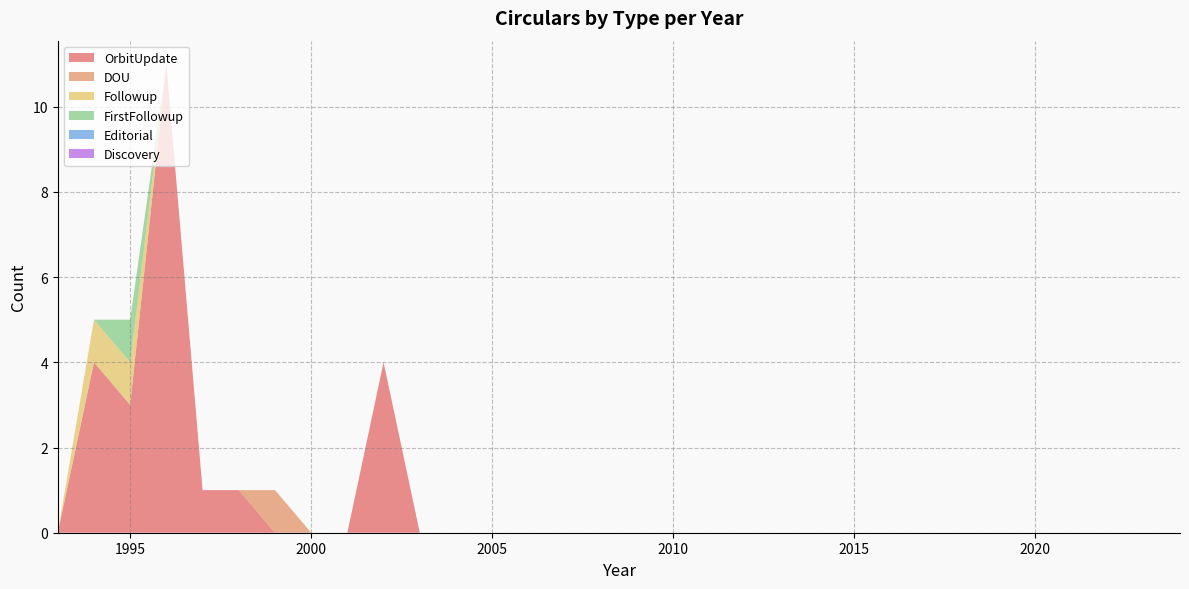

Reading left to right, transcribe all the data shown in this chart.

OrbitUpdate: 2024=0	2023=0	2022=0	2021=0	2020=0	2019=0	2018=0	2017=0	2016=0	2015=0	2014=0	2013=0	2012=0	2011=0	2010=0	2009=0	2008=0	2007=0	2006=0	2005=0	2004=0	2003=0	2002=4	2001=0	2000=0	1999=0	1998=1	1997=1	1996=11	1995=3	1994=4	1993=0
DOU: 2024=0	2023=0	2022=0	2021=0	2020=0	2019=0	2018=0	2017=0	2016=0	2015=0	2014=0	2013=0	2012=0	2011=0	2010=0	2009=0	2008=0	2007=0	2006=0	2005=0	2004=0	2003=0	2002=0	2001=0	2000=0	1999=1	1998=0	1997=0	1996=0	1995=0	1994=0	1993=0
Followup: 2024=0	2023=0	2022=0	2021=0	2020=0	2019=0	2018=0	2017=0	2016=0	2015=0	2014=0	2013=0	2012=0	2011=0	2010=0	2009=0	2008=0	2007=0	2006=0	2005=0	2004=0	2003=0	2002=0	2001=0	2000=0	1999=0	1998=0	1997=0	1996=0	1995=1	1994=1	1993=0
FirstFollowup: 2024=0	2023=0	2022=0	2021=0	2020=0	2019=0	2018=0	2017=0	2016=0	2015=0	2014=0	2013=0	2012=0	2011=0	2010=0	2009=0	2008=0	2007=0	2006=0	2005=0	2004=0	2003=0	2002=0	2001=0	2000=0	1999=0	1998=0	1997=0	1996=0	1995=1	1994=0	1993=0
Editorial: 2024=0	2023=0	2022=0	2021=0	2020=0	2019=0	2018=0	2017=0	2016=0	2015=0	2014=0	2013=0	2012=0	2011=0	2010=0	2009=0	2008=0	2007=0	2006=0	2005=0	2004=0	2003=0	2002=0	2001=0	2000=0	1999=0	1998=0	1997=0	1996=0	1995=0	1994=0	1993=0
Discovery: 2024=0	2023=0	2022=0	2021=0	2020=0	2019=0	2018=0	2017=0	2016=0	2015=0	2014=0	2013=0	2012=0	2011=0	2010=0	2009=0	2008=0	2007=0	2006=0	2005=0	2004=0	2003=0	2002=0	2001=0	2000=0	1999=0	1998=0	1997=0	1996=0	1995=0	1994=0	1993=0